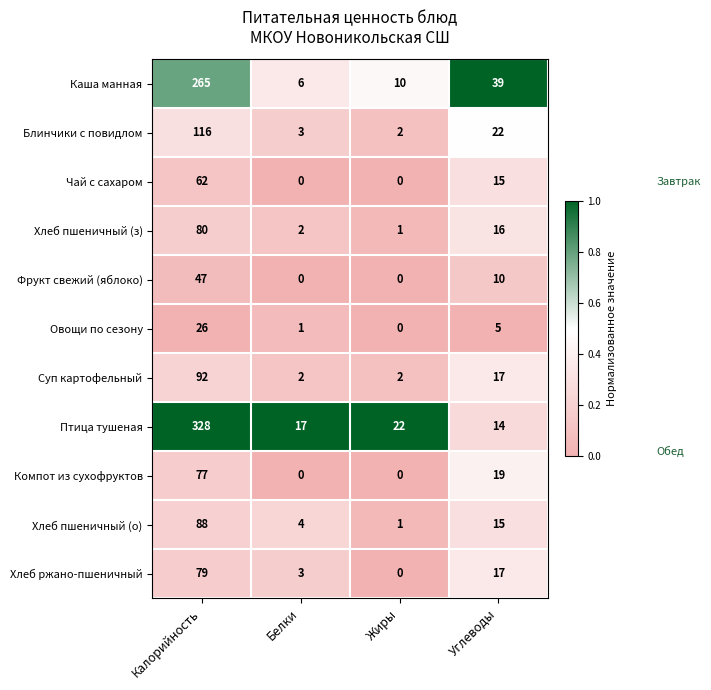

Rank the series by their maximum value, from highest to lowest.

Птица тушеная, Каша манная, Блинчики с повидлом, Суп картофельный, Хлеб пшеничный (о), Хлеб пшеничный (з), Хлеб ржано-пшеничный, Компот из сухофруктов, Чай с сахаром, Фрукт свежий (яблоко), Овощи по сезону